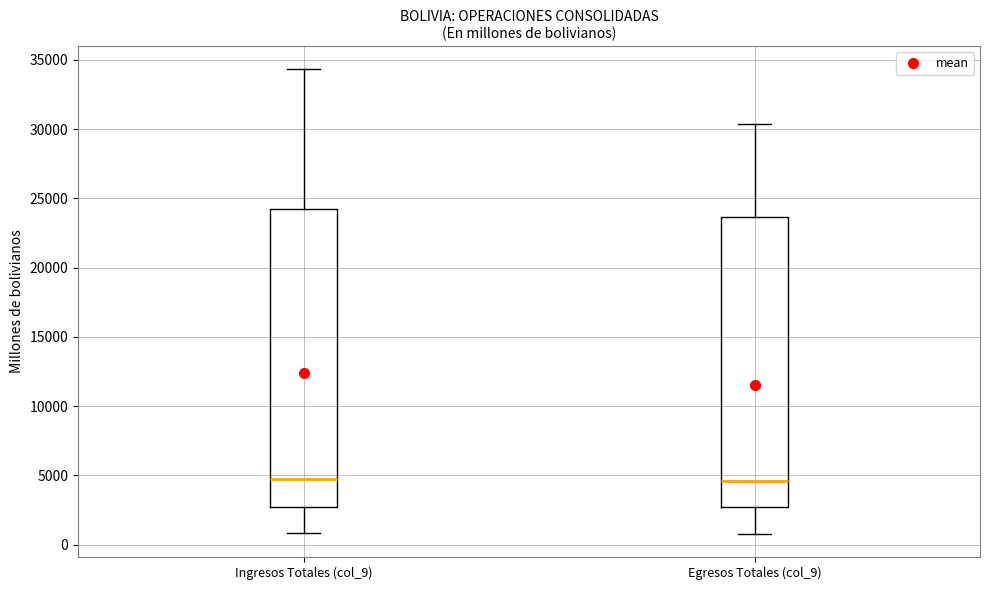

Comparing the boxes themselves (not the whiskers), which one is the tallest?

Ingresos Totales (col_9)